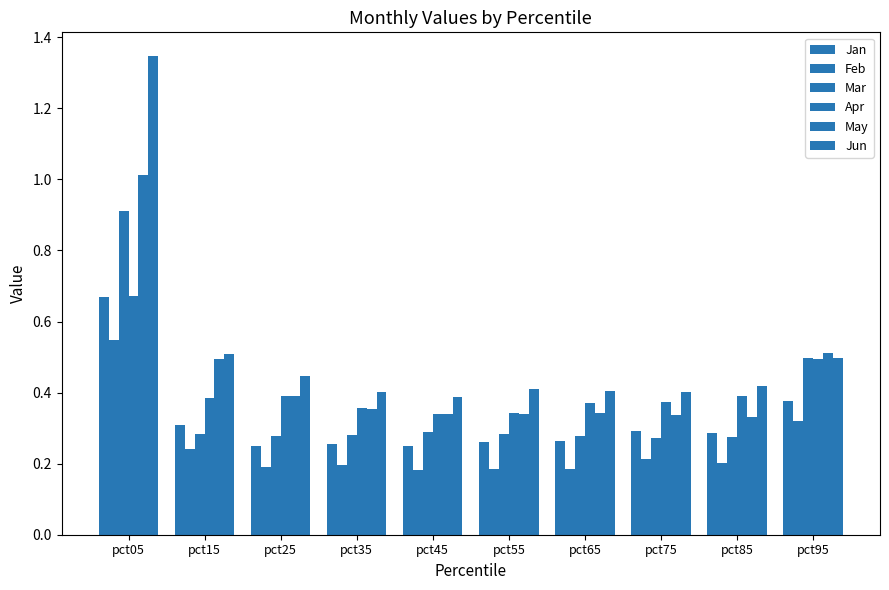

What is the average value of the Jun series?

0.5